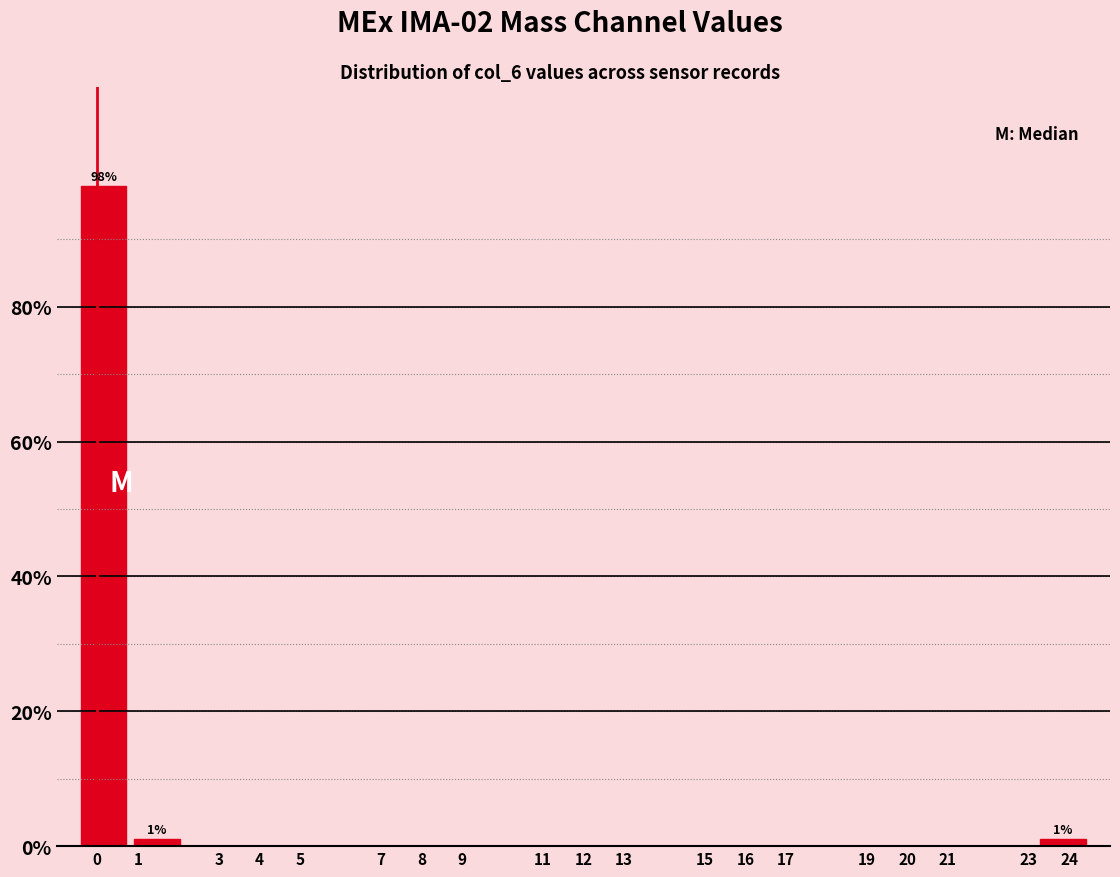

Which range on the x-axis has the tallest bar?

-0.5 to 0.8